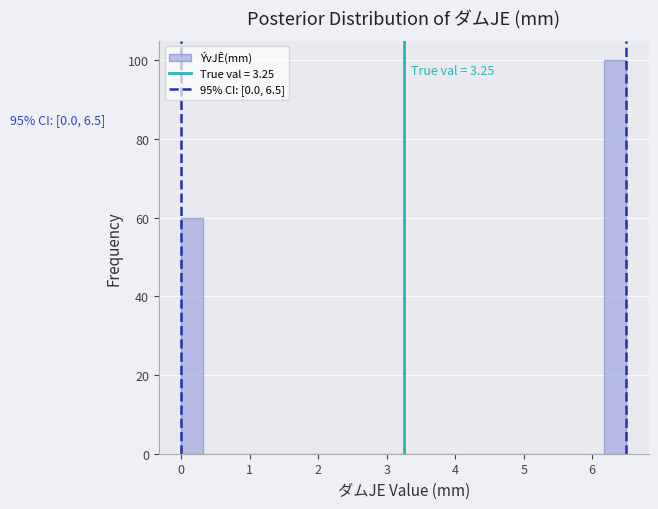

Read against the x-axis, roughly where is the centre of the tallest bar?

6.3